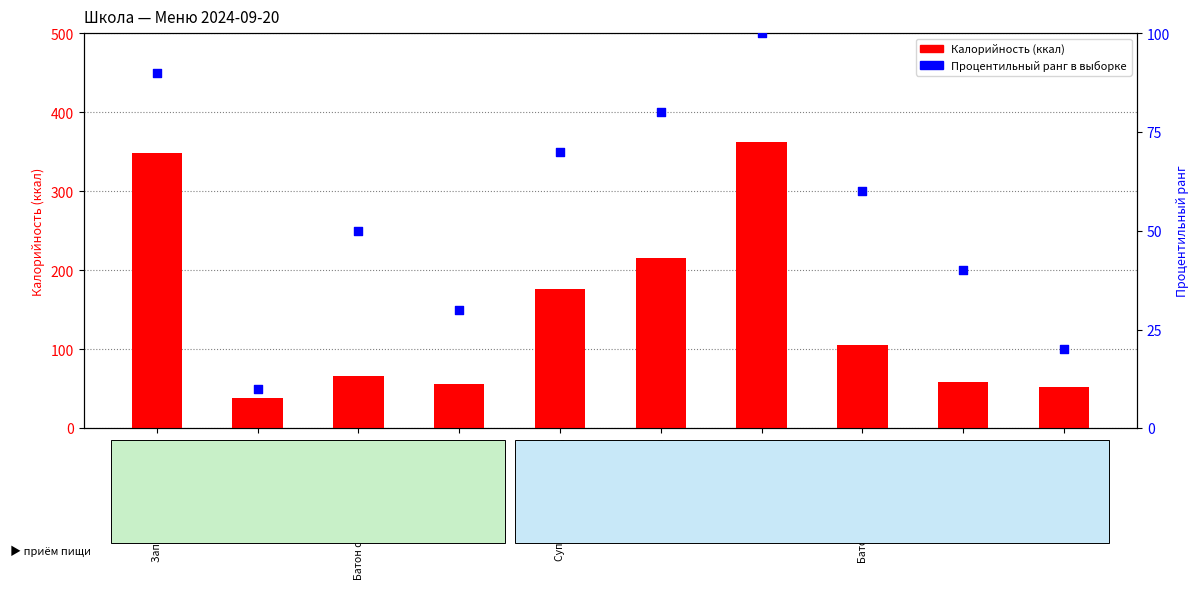

At which category is the sum across all series the highest?

Каша гречневая